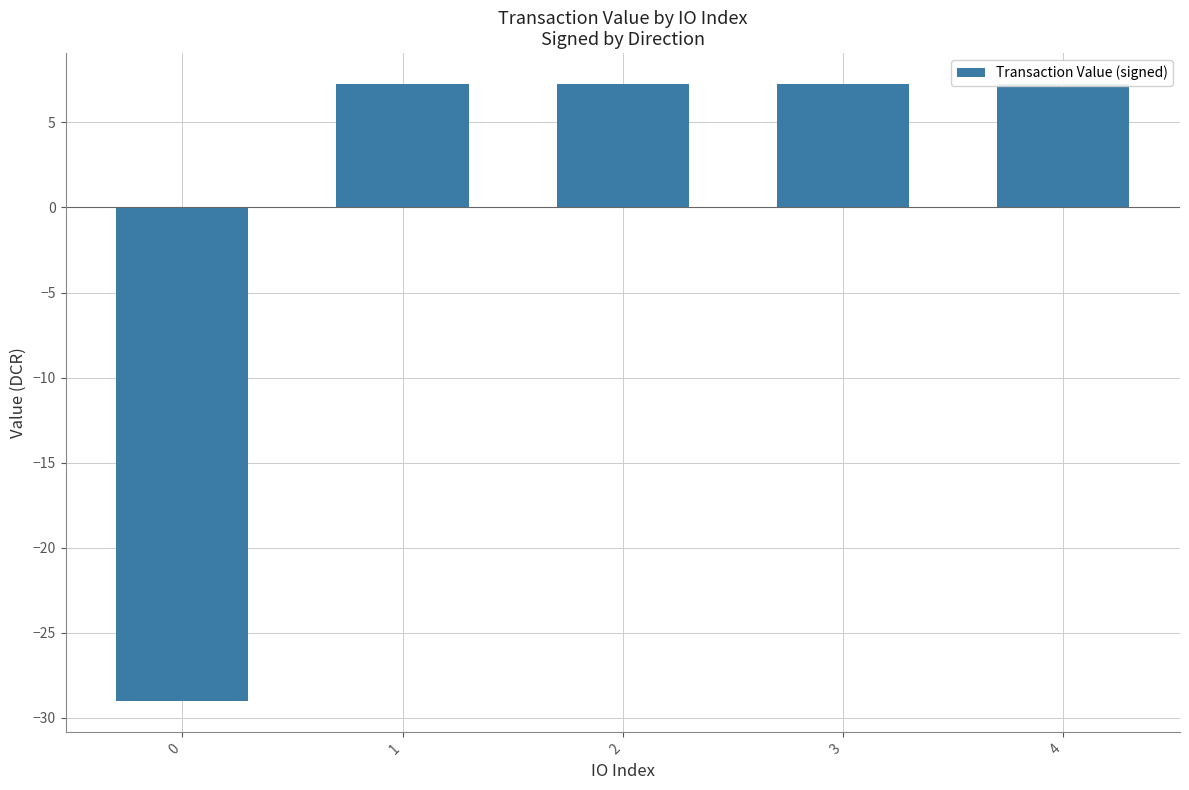

What is the minimum value shown in the chart?

-29.0